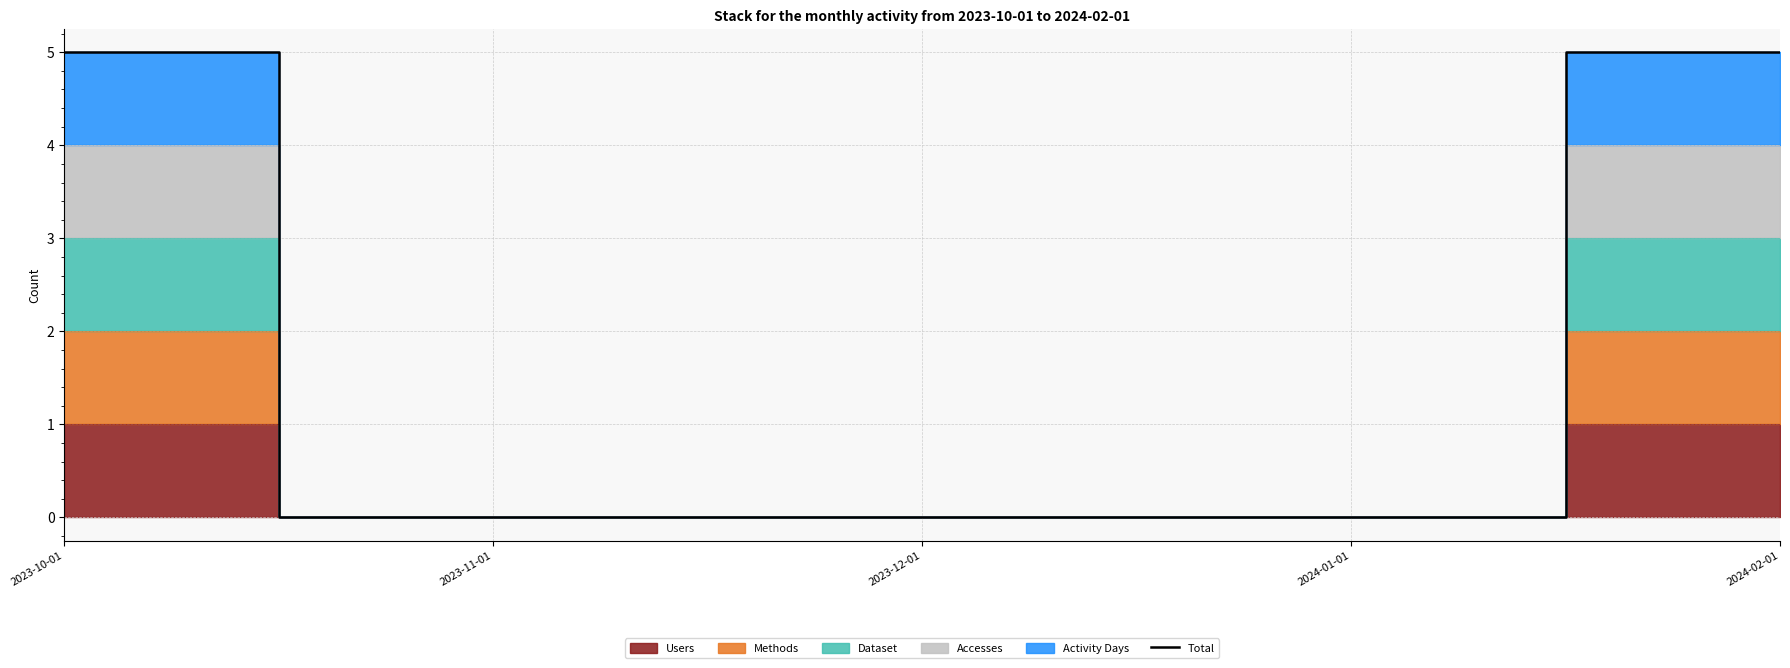

The value at 2023-10-01 is 5. True or false?

True